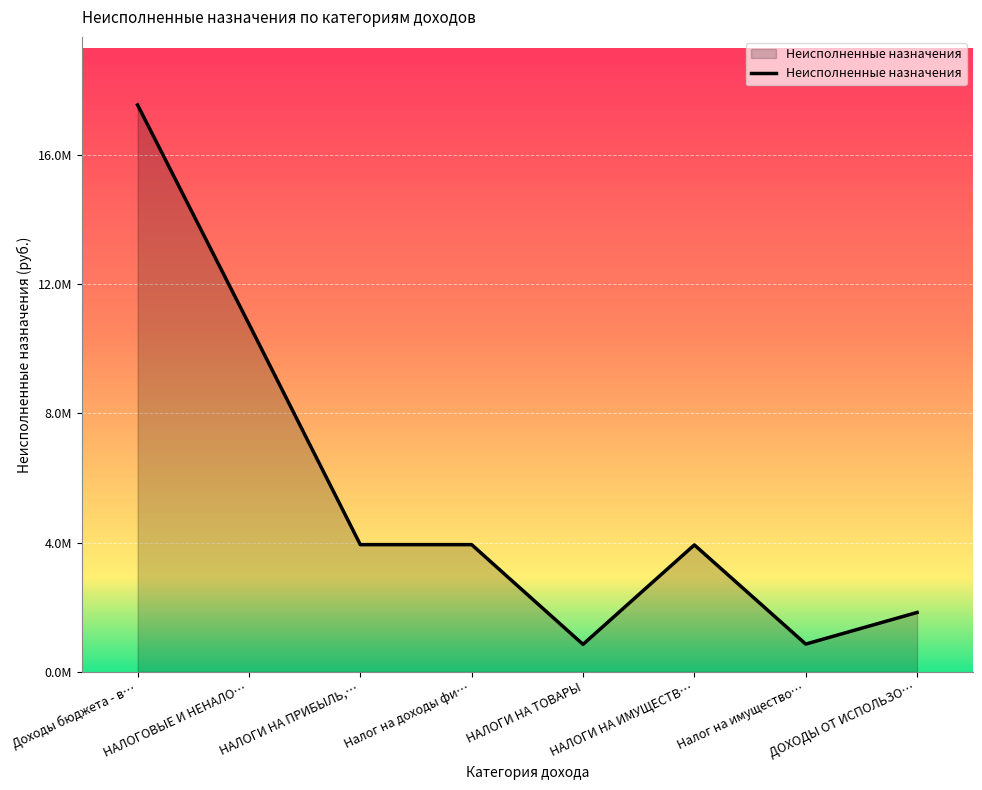

Does the chart display data point markers on the line(s)?

No